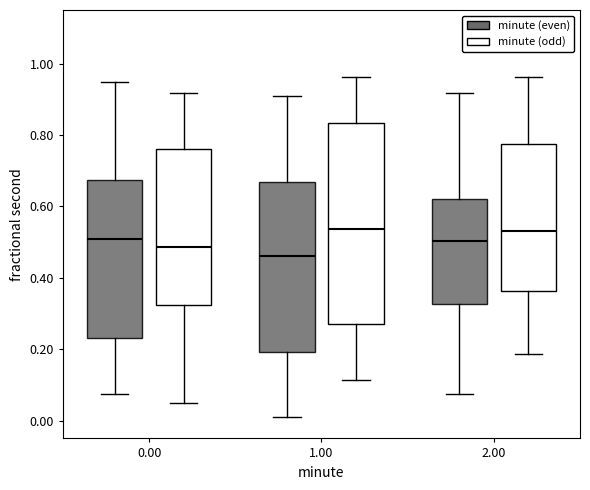

Which box is the tallest, from its lower edge to its upper edge?

1.00 (minute (odd))